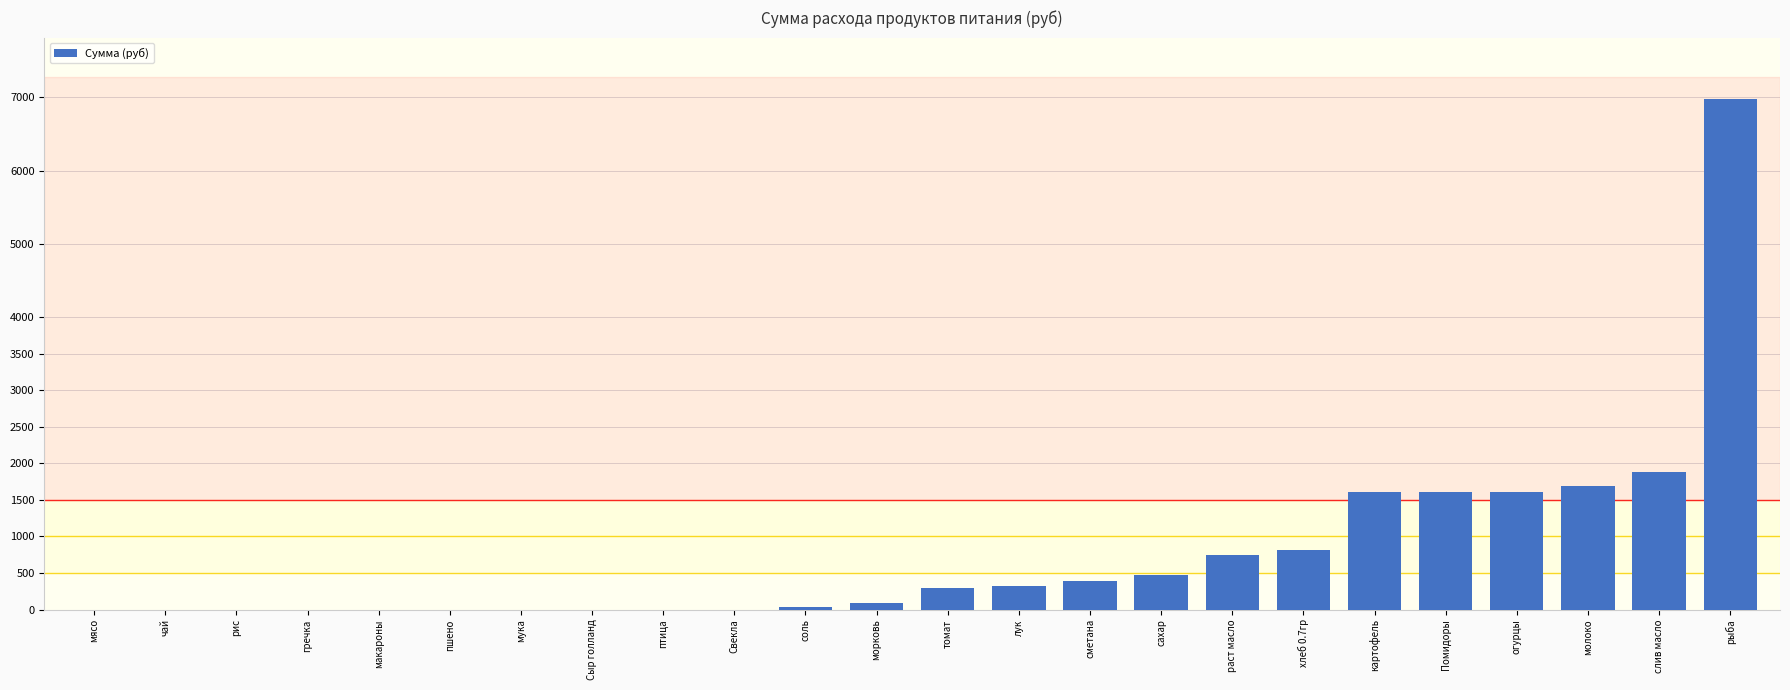

How many distinct data groups are displayed?

1